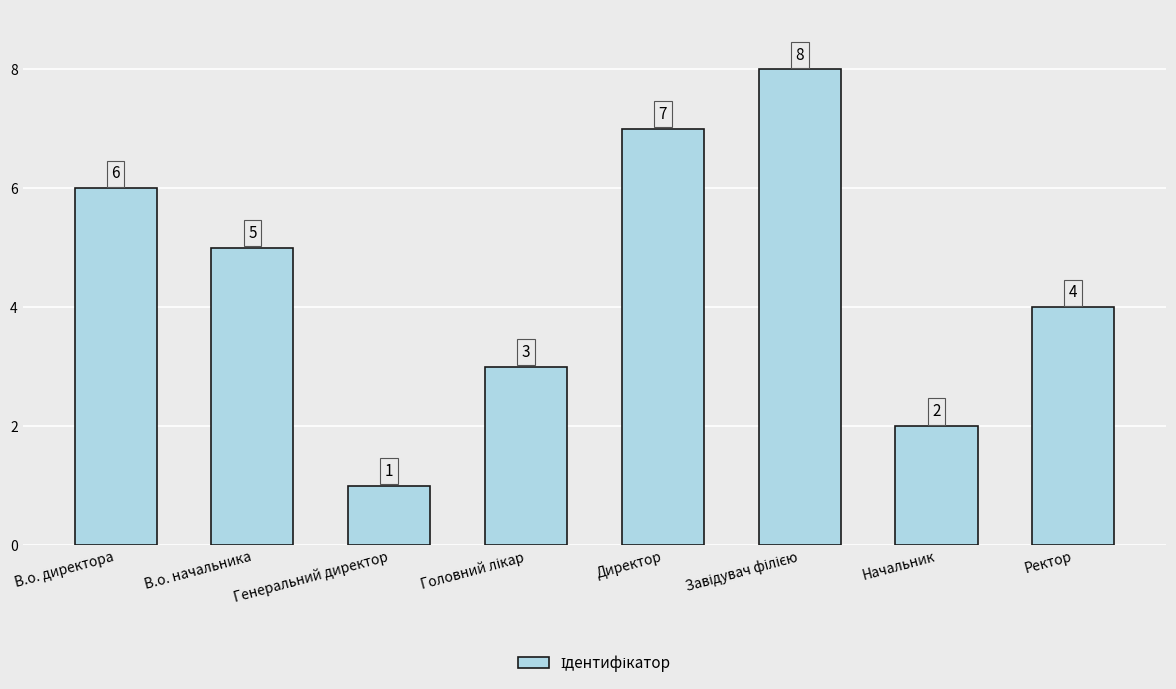

Count the number of data series in this chart.

1